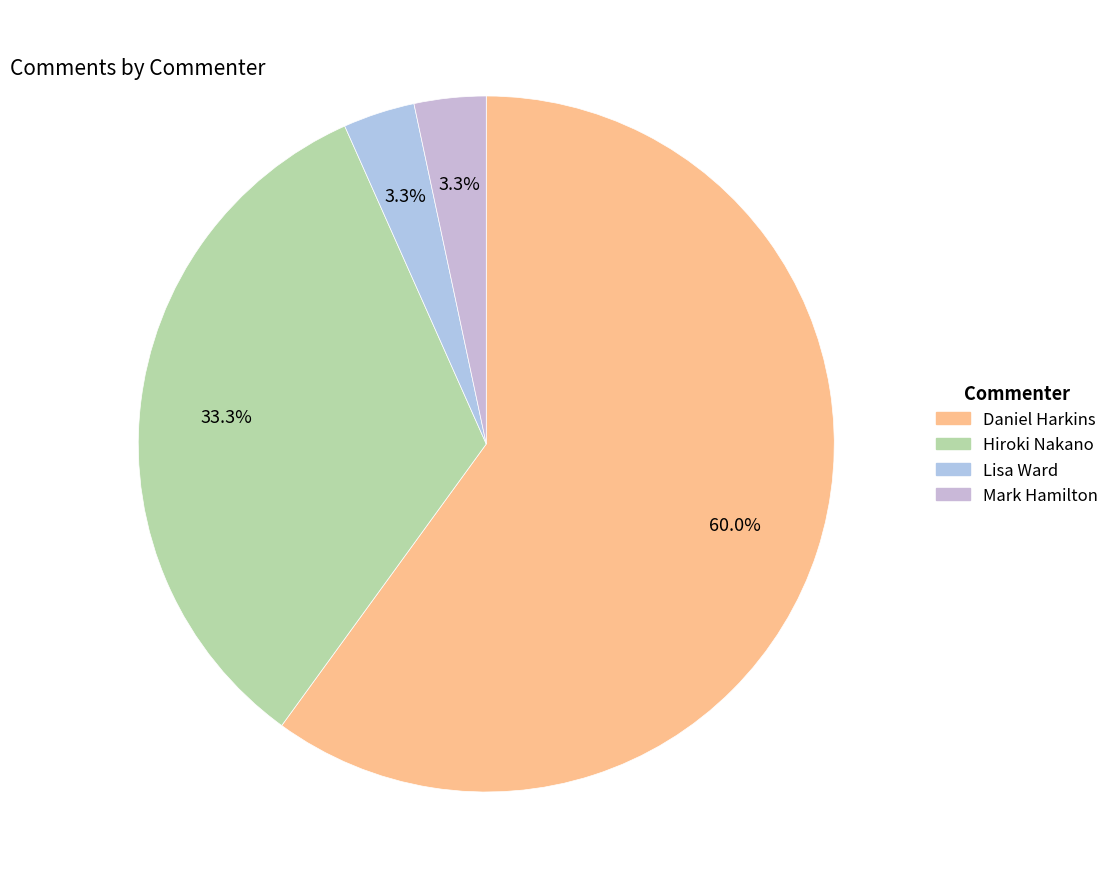

Does Mark Hamilton represent more than half of the total?

No